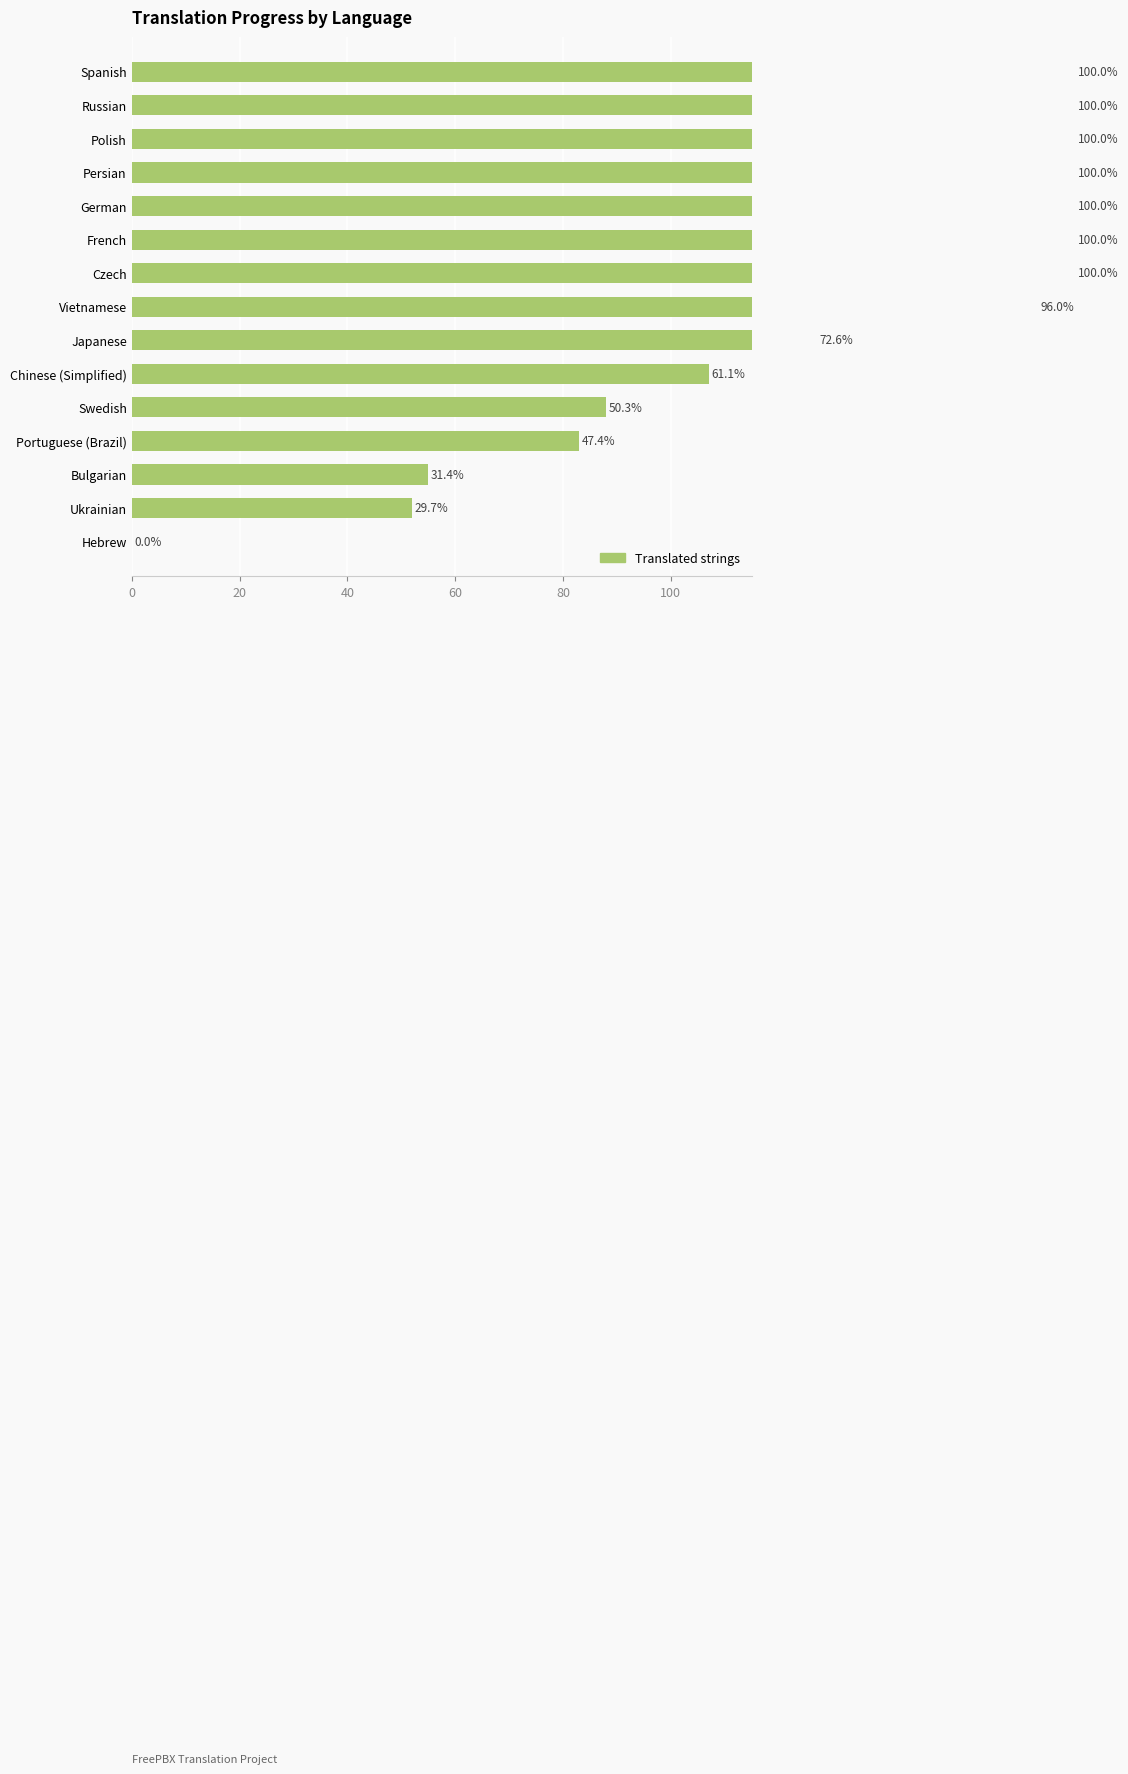

What is the greatest value displayed?

175